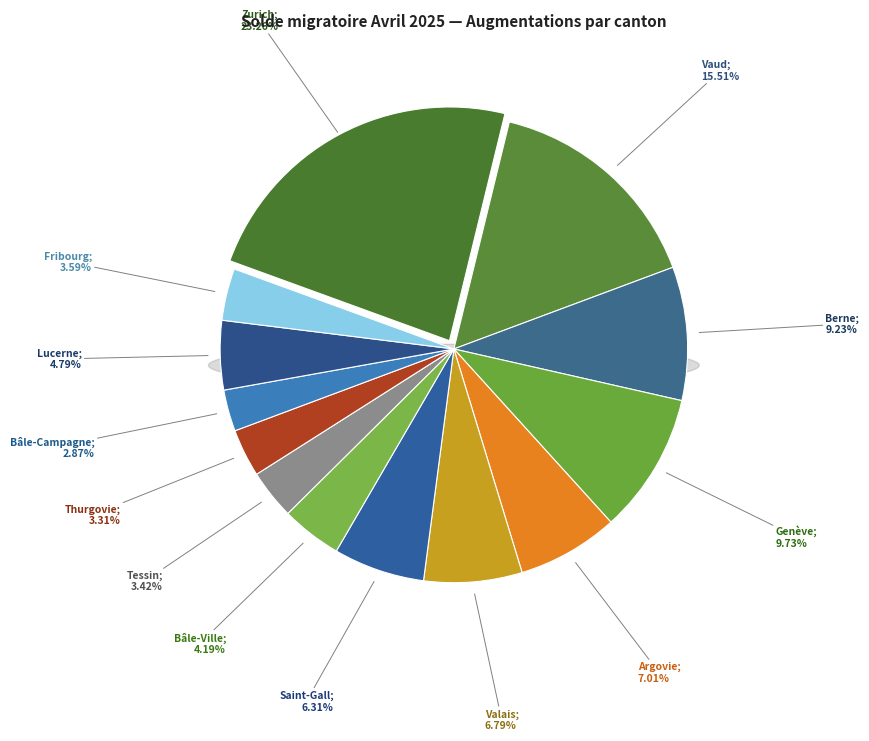

Count the number of slices in the pie.

13